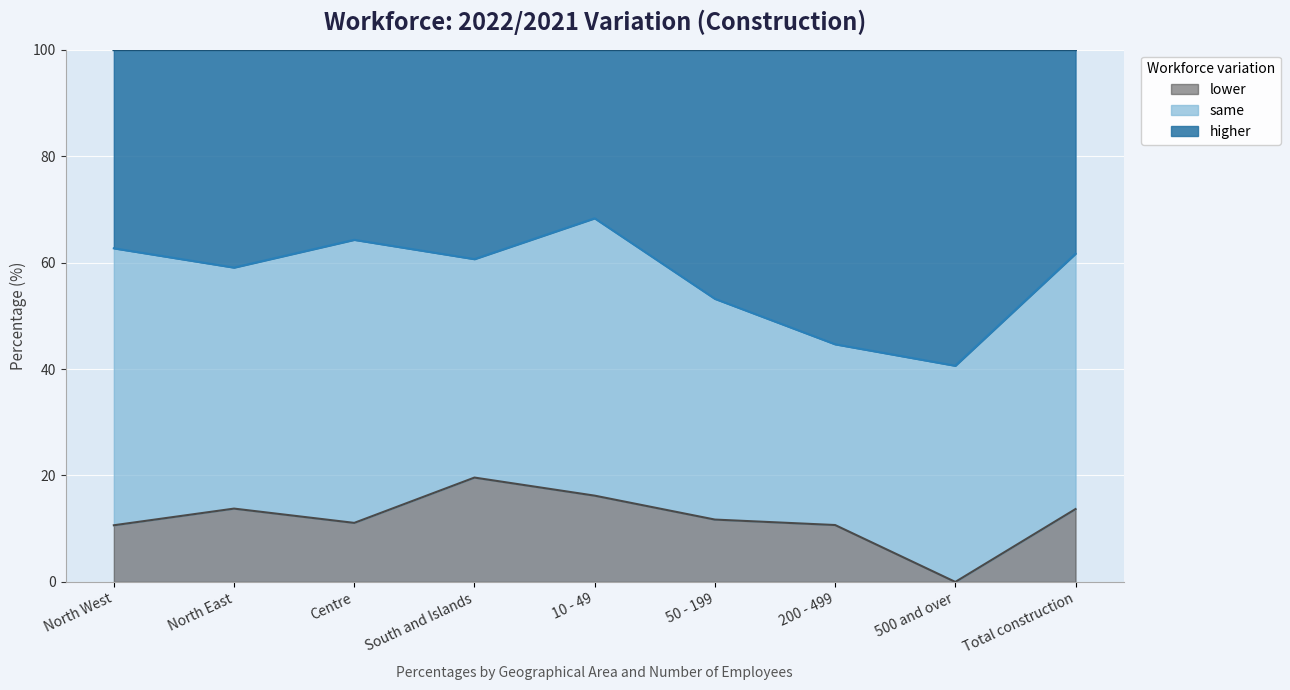

How many values in lower are above zero?

8